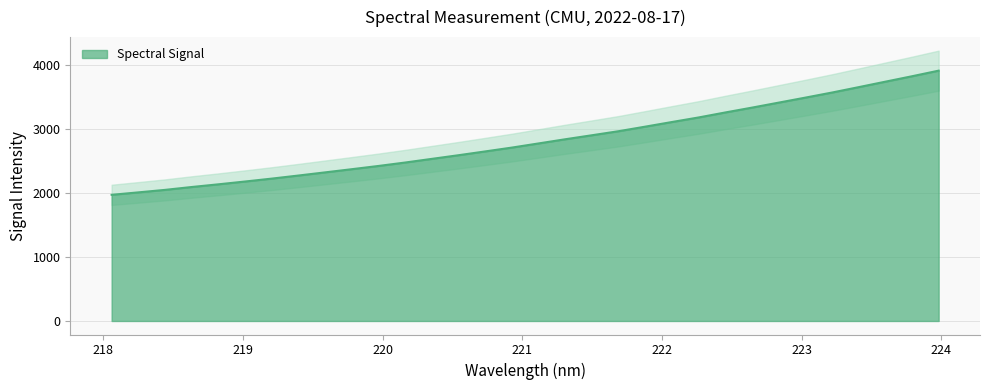

Reading left to right, transcribe all the data shown in this chart.

1967.9	2006.1	2045.0	2089.8	2131.8	2175.7	2220.9	2269.0	2318.3	2367.8	2418.4	2471.9	2529.0	2586.1	2645.2	2705.1	2769.9	2834.9	2897.4	2960.6	3031.7	3104.0	3175.1	3252.9	3328.3	3406.2	3484.1	3563.4	3647.4	3732.6	3817.3	3904.6